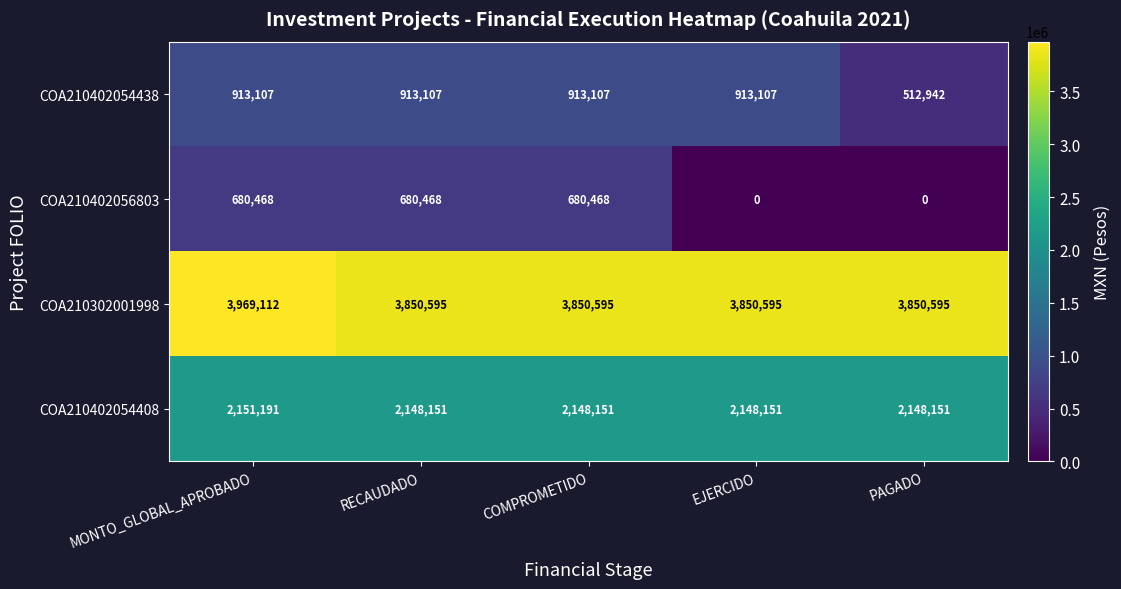

Read the COA210402054438 value at MONTO_GLOBAL_APROBADO.

913107